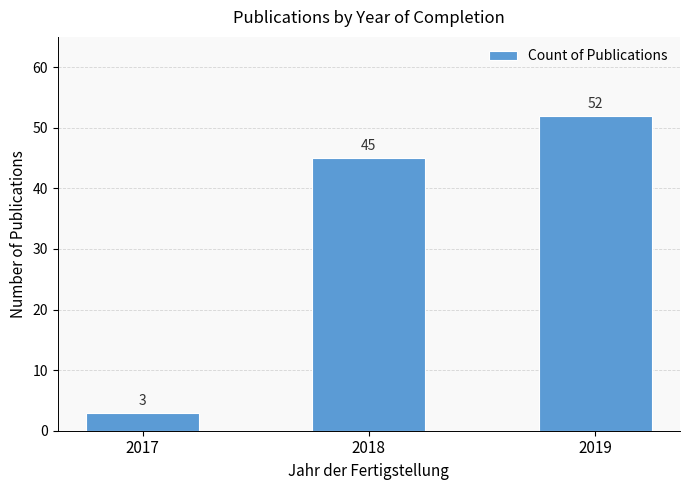

Reading right to left, transcribe all the data shown in this chart.

52	45	3